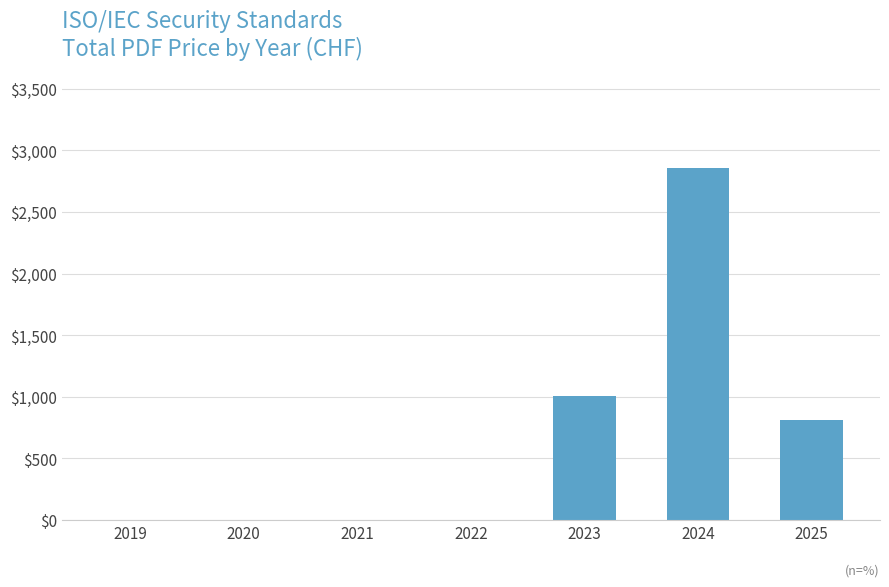

At which category does the chart reach its peak across all series?

2024